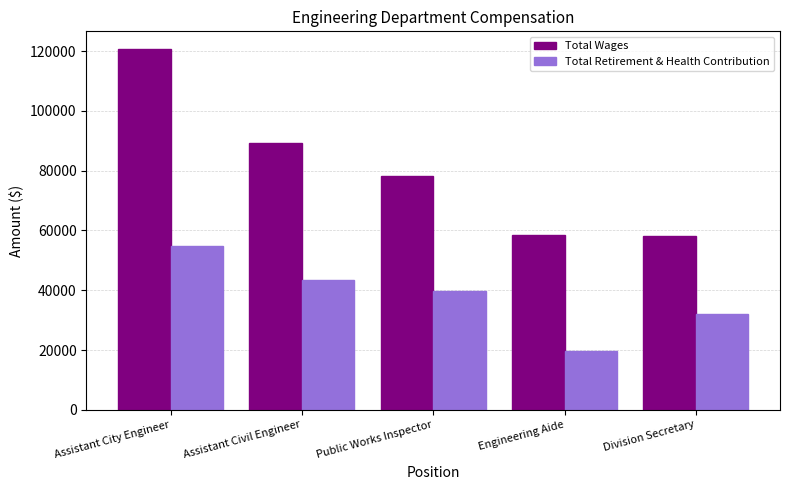

Rank the series at Division Secretary from lowest to highest value.

Total Retirement & Health Contribution, Total Wages